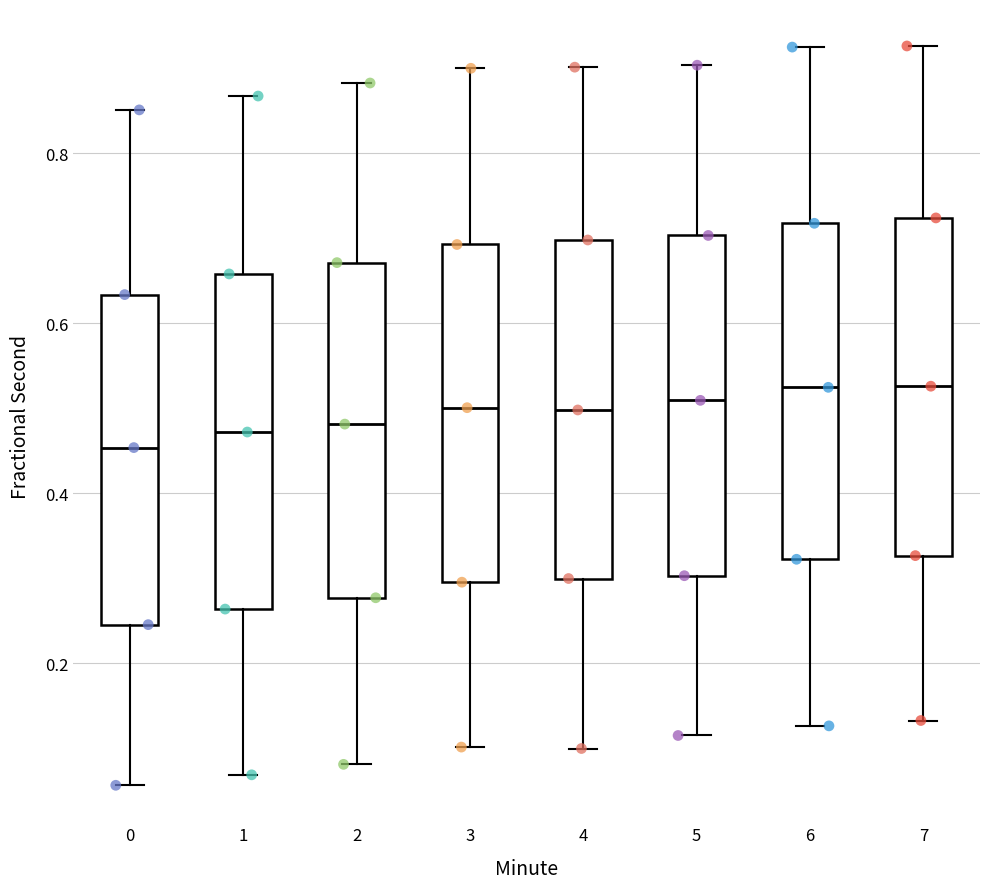

Reading left to right, transcribe this box plot: for each box, give where its median line is, the range the box spans, and where its two whiskers end, as read against the y-axis. The values are not printed on the chart, so give them approximately, as read against the axis.

0: median 0.46, box 0.24 to 0.64, whiskers 0.06 to 0.86
1: median 0.48, box 0.26 to 0.66, whiskers 0.06 to 0.86
2: median 0.48, box 0.28 to 0.68, whiskers 0.08 to 0.88
3: median 0.50, box 0.30 to 0.70, whiskers 0.10 to 0.90
4: median 0.50, box 0.30 to 0.70, whiskers 0.10 to 0.90
5: median 0.50, box 0.30 to 0.70, whiskers 0.12 to 0.90
6: median 0.52, box 0.32 to 0.72, whiskers 0.12 to 0.92
7: median 0.52, box 0.32 to 0.72, whiskers 0.14 to 0.92